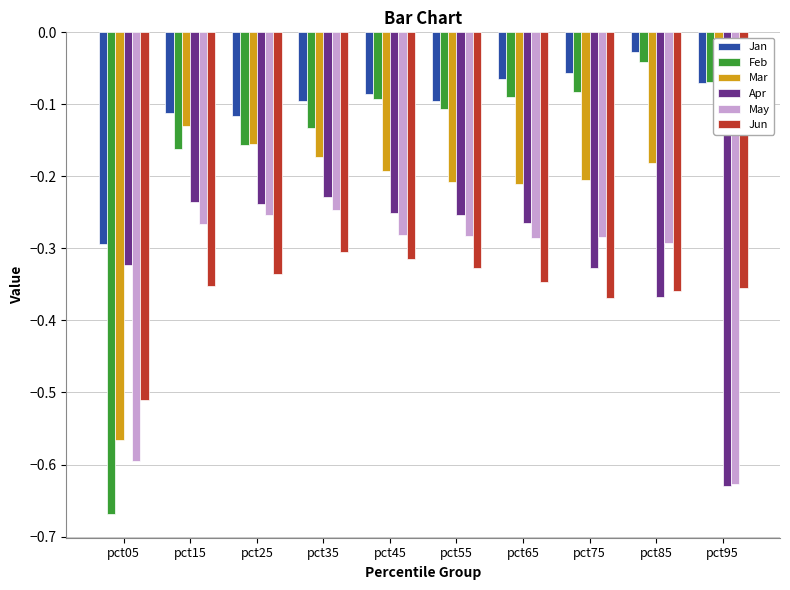

What are all the series names shown in the legend?

Jan, Feb, Mar, Apr, May, Jun